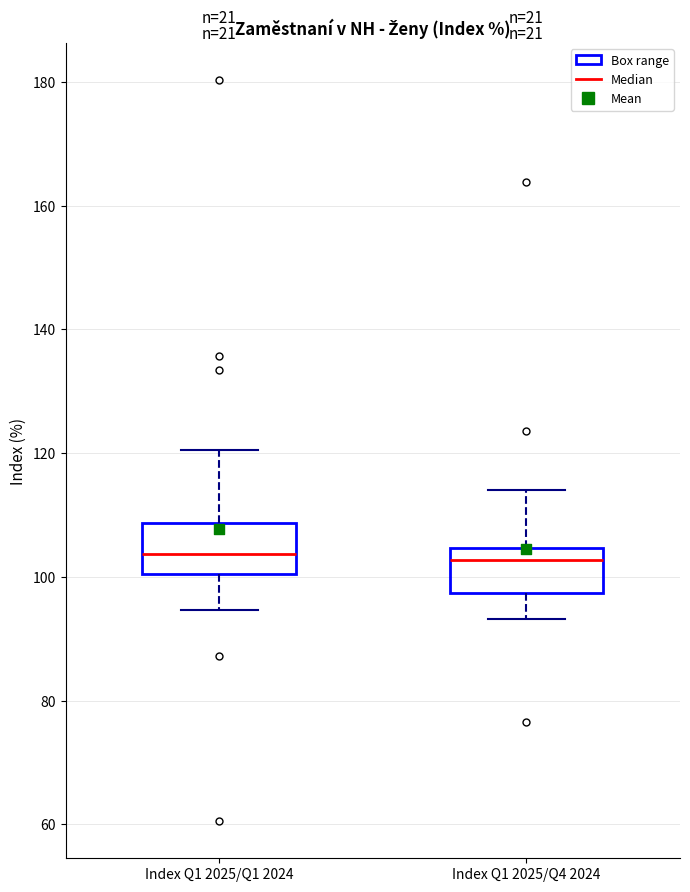

Where does the lower whisker of the box for Index Q1 2025/Q4 2024 end on the y-axis? The values are not printed on the chart, so give them approximately, as read against the axis.

94